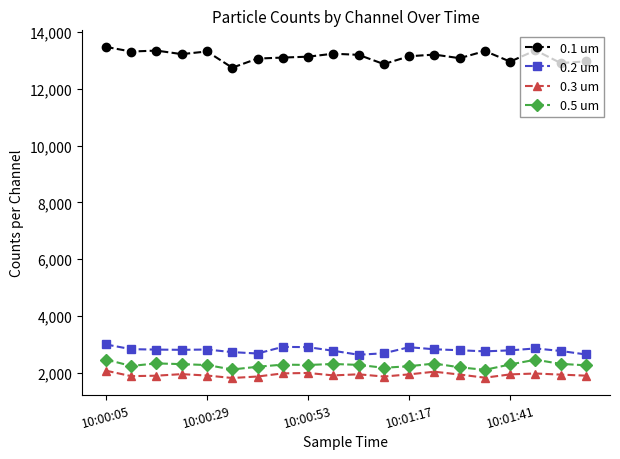

What is the average value of the 0.2 um series?

2795